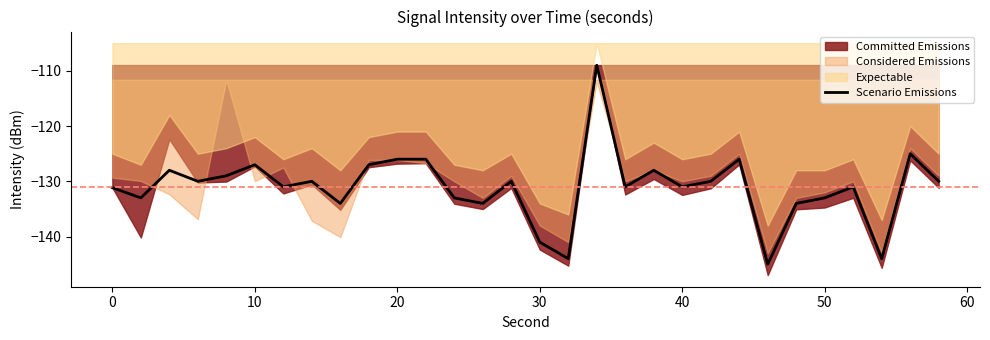

What is the difference between the second highest and minimum values?

20.0